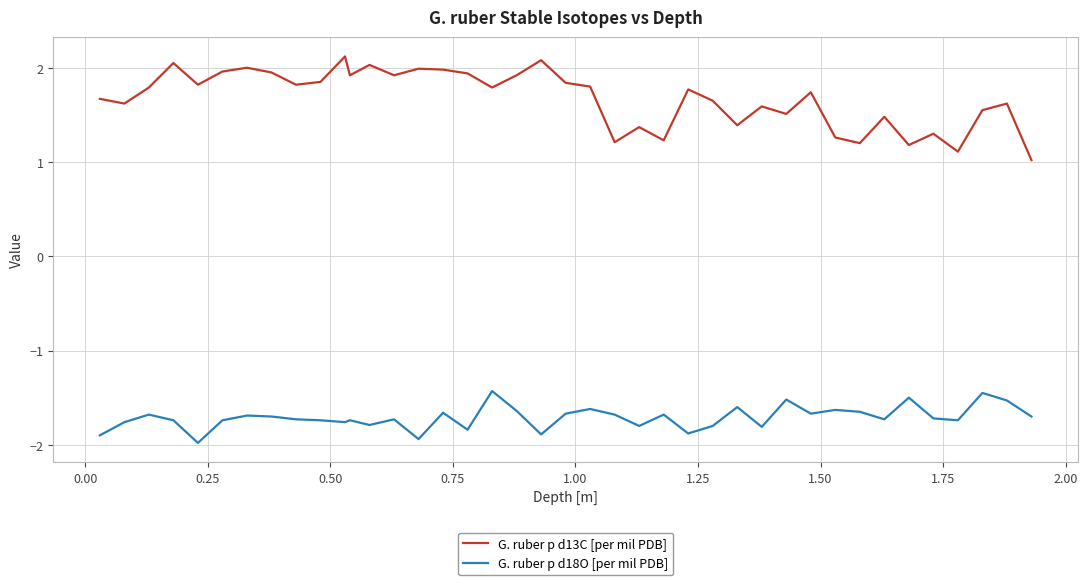

Which series has the widest spread of values?

G. ruber p d13C [per mil PDB]